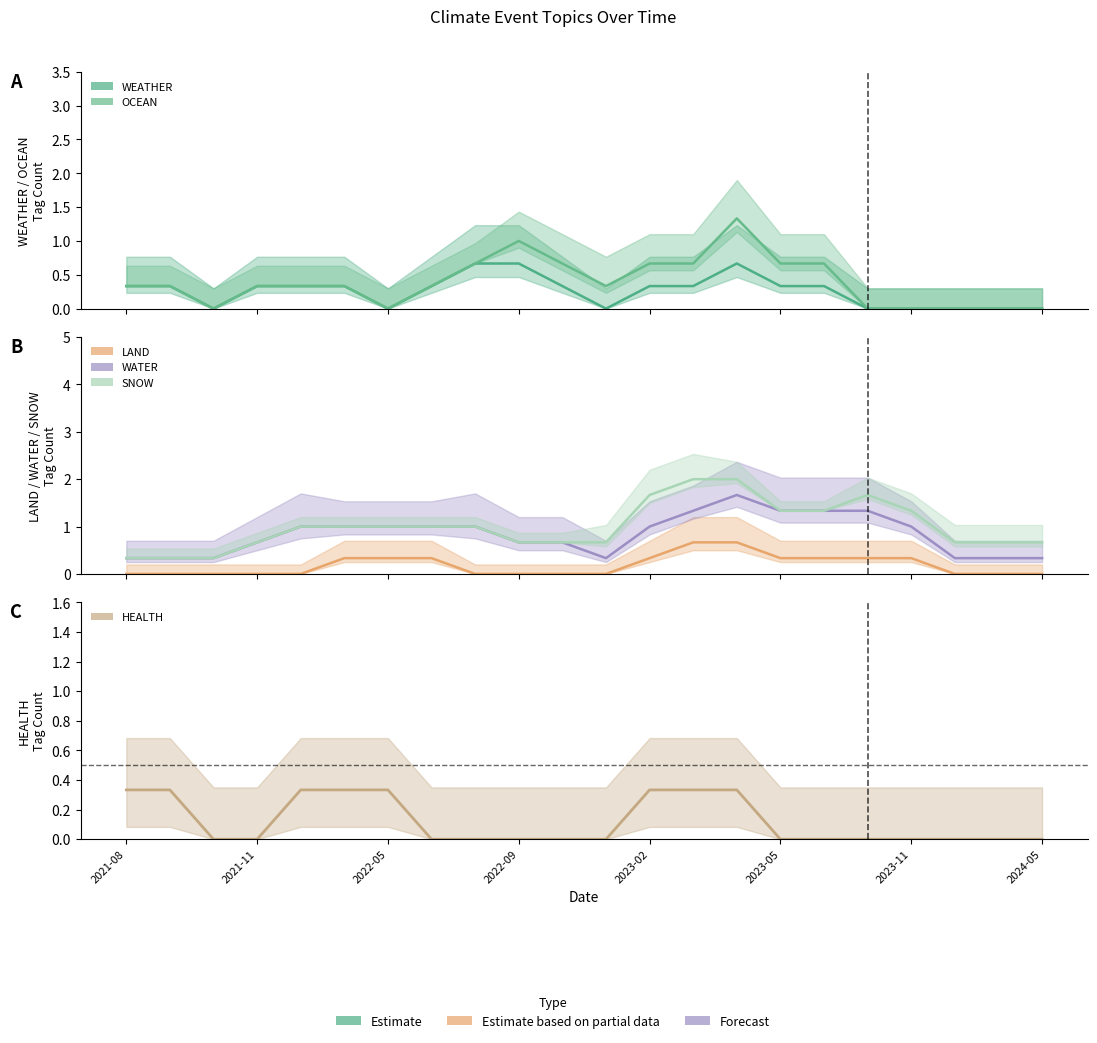

Does the chart display data point markers on the line(s)?

No